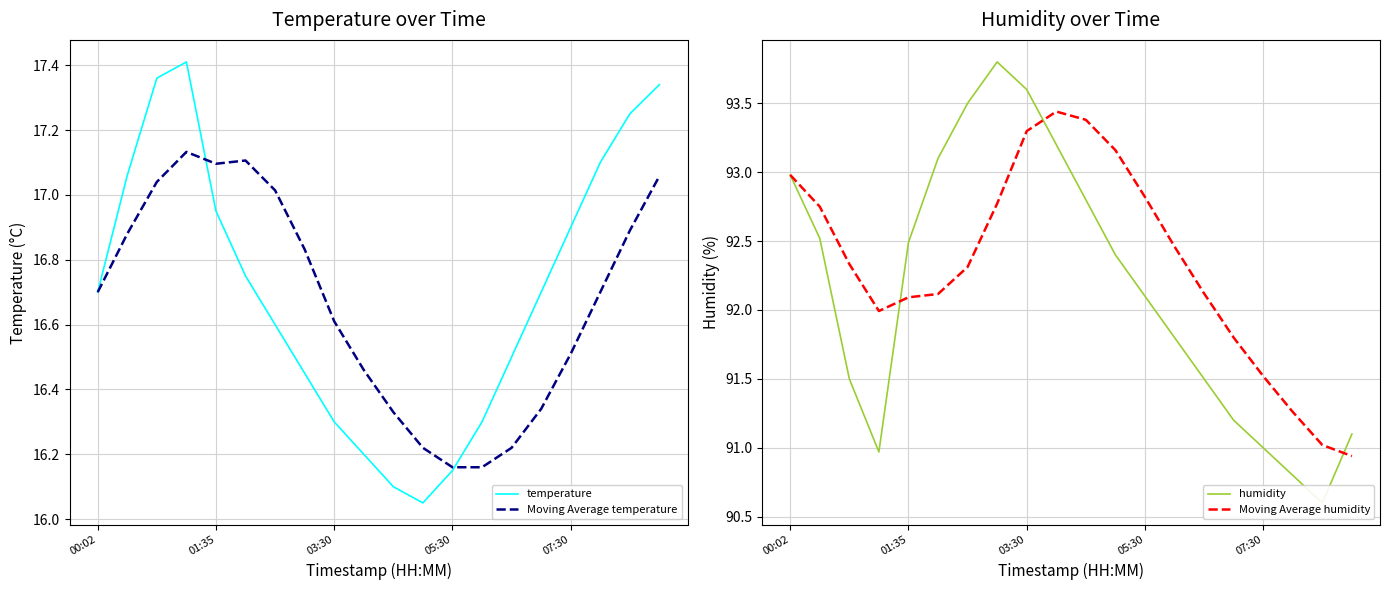

Is this an area chart (filled region under the line)?

No